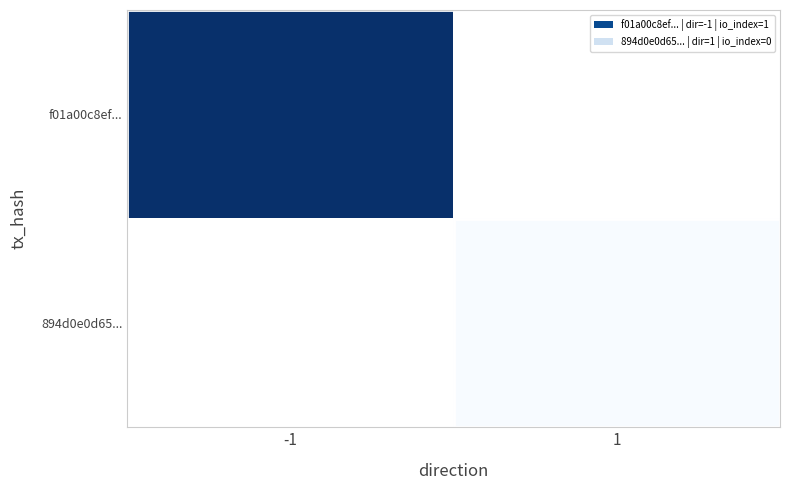

At how many categories does at least one series exceed 0?

1